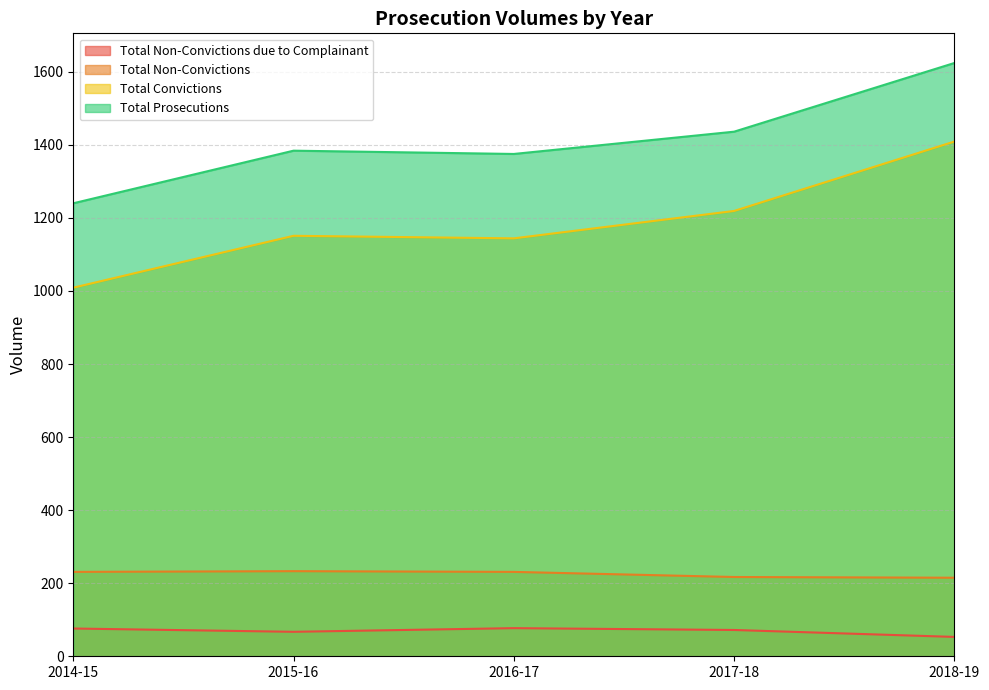

What value does the Total Prosecutions series have at 2018-19?

1624